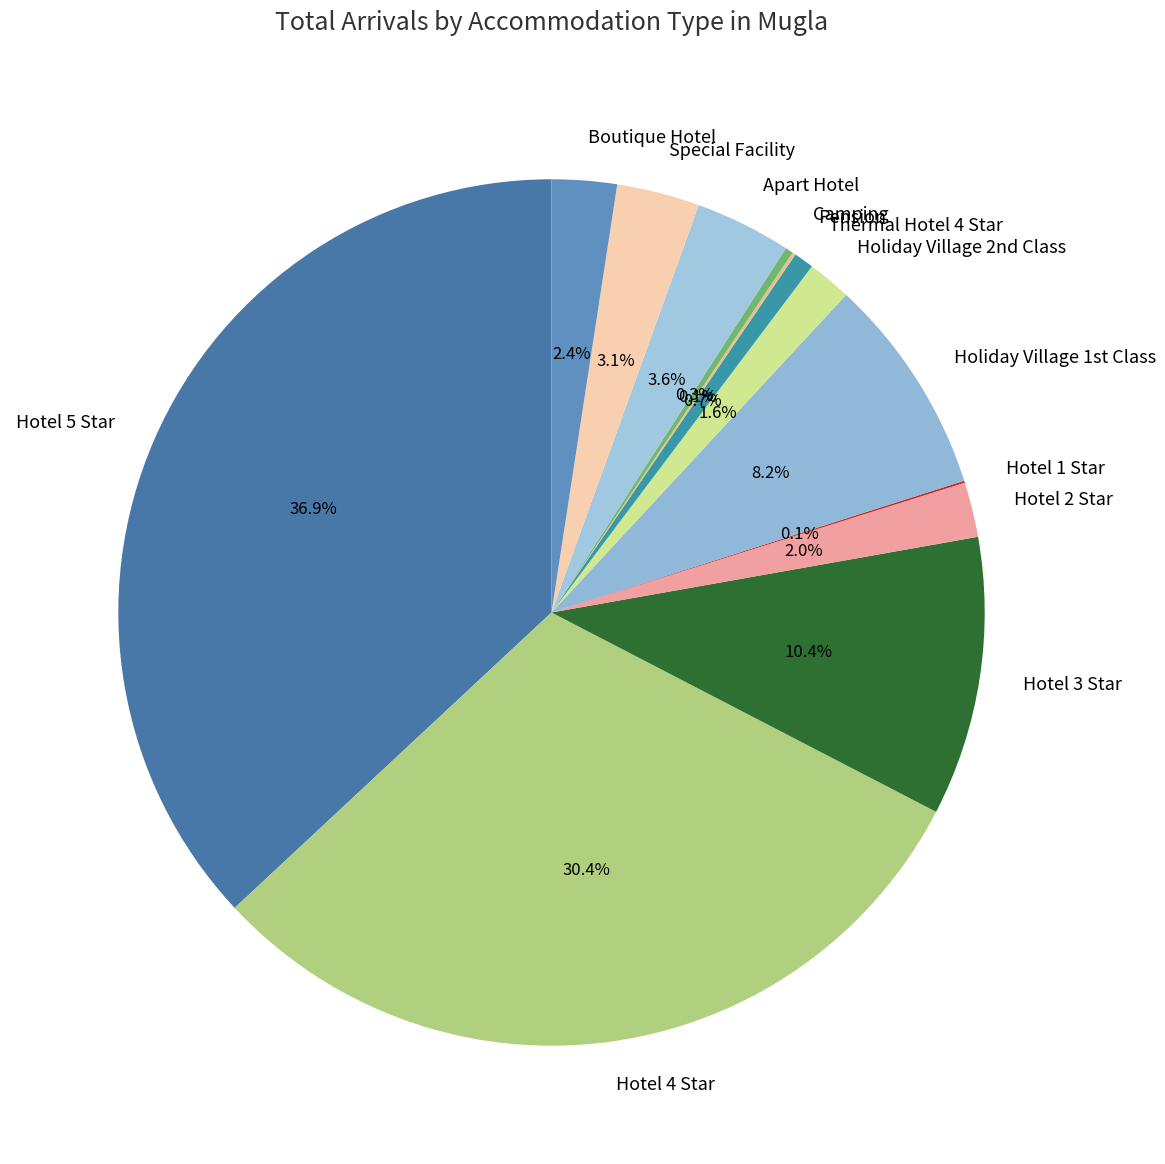

Which slice is the largest?

Hotel 5 Star